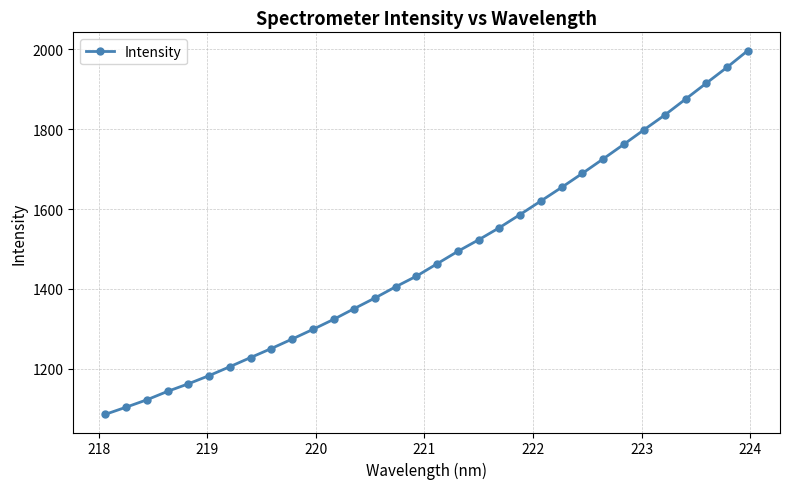

What is the difference between the second highest and minimum values?

869.4